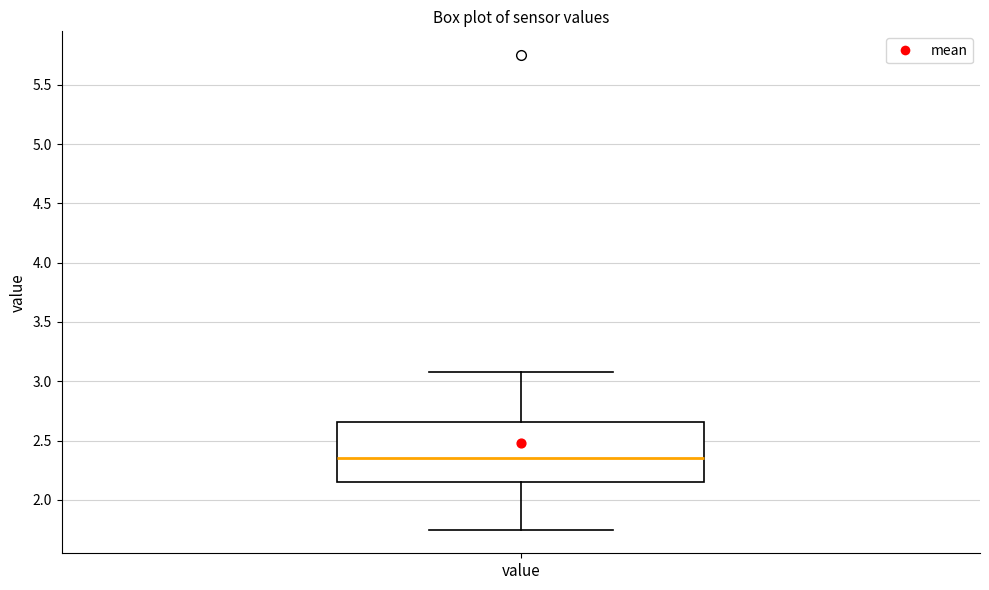

Where does the lower whisker of the box for value end on the y-axis? The values are not printed on the chart, so give them approximately, as read against the axis.

1.75